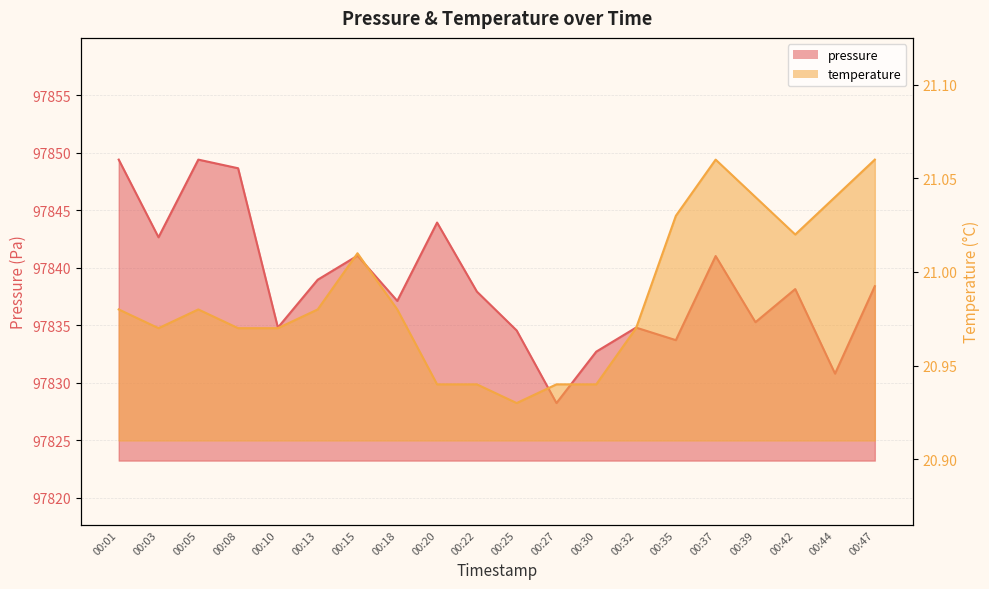

How many lines are shown in the chart?

2